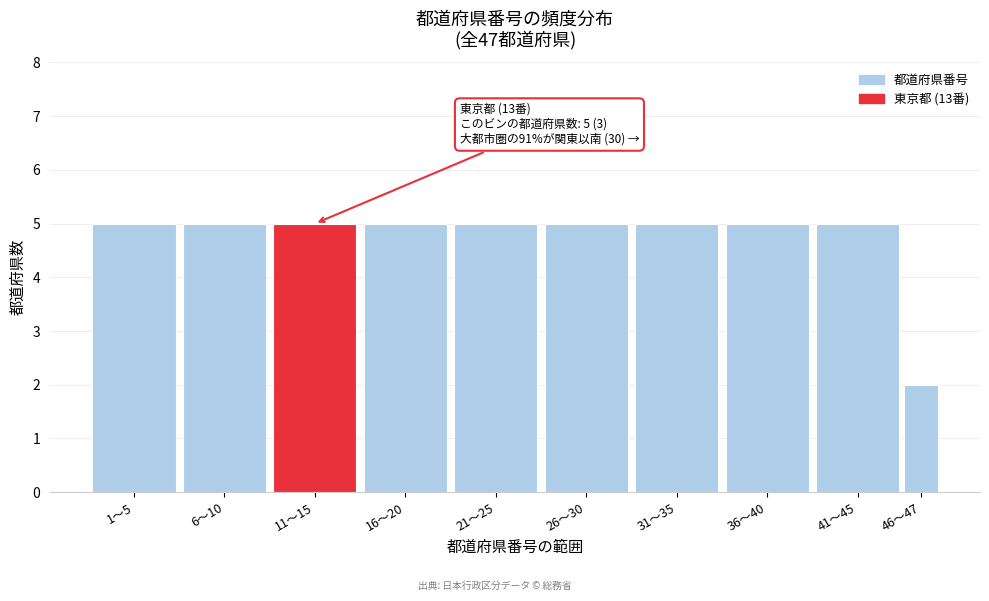

Reading right to left, what are all the values shown in this chart?

46〜47=2	41〜45=5	36〜40=5	31〜35=5	26〜30=5	21〜25=5	16〜20=5	11〜15=5	6〜10=5	1〜5=5